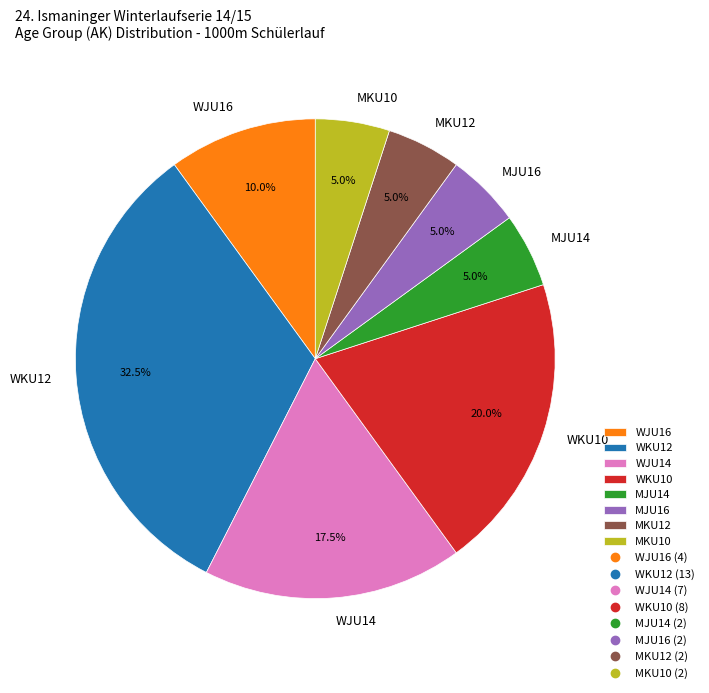

Which slice is the largest?

WKU12